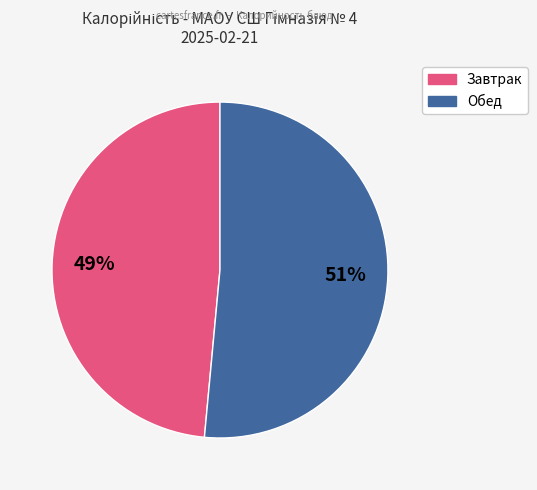

Does any single category account for the majority?

Yes